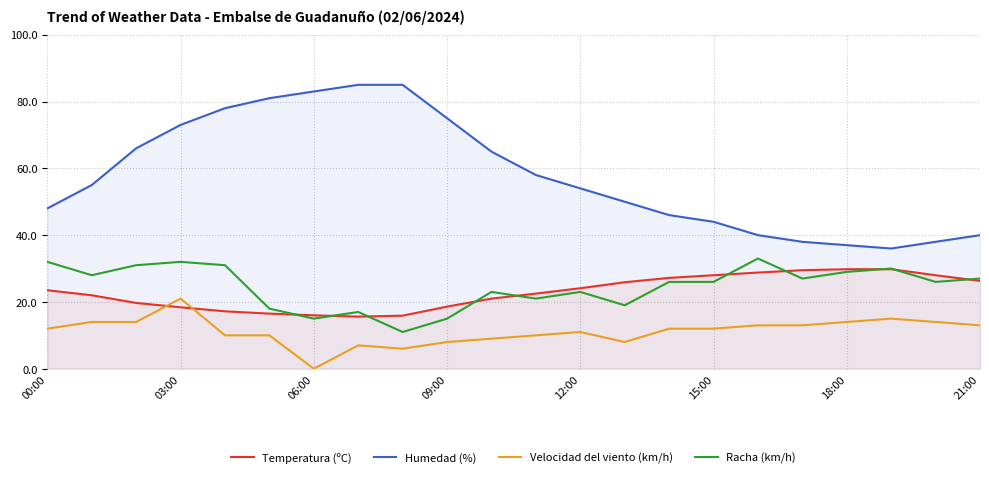

Which series has the widest spread of values?

Humedad (%)